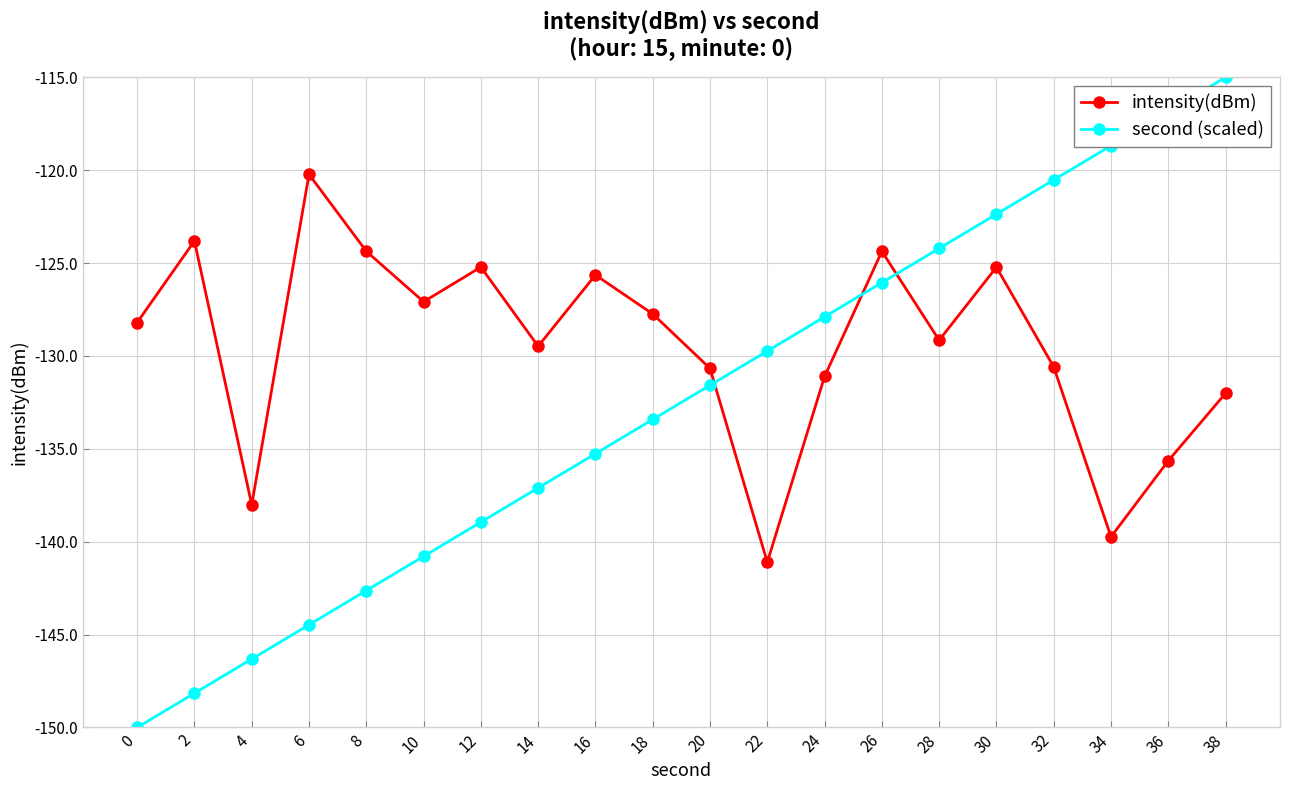

List the series in order of their peak value, lowest first.

intensity(dBm), second (scaled)